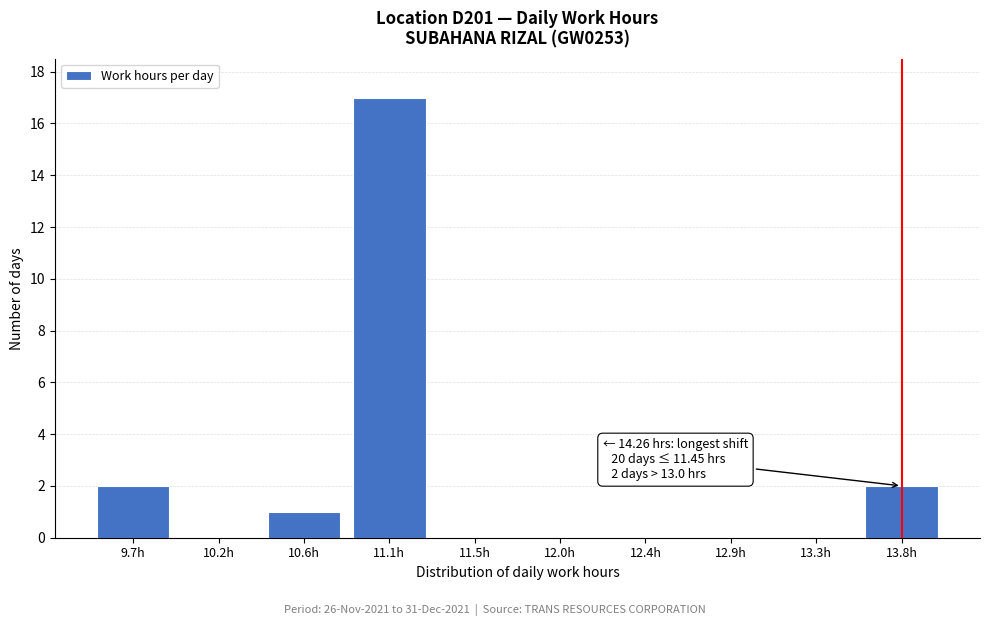

Reading left to right, transcribe all the data shown in this chart.

9.7h=2	10.2h=0	10.6h=1	11.1h=17	11.5h=0	12.0h=0	12.4h=0	12.9h=0	13.3h=0	13.8h=2